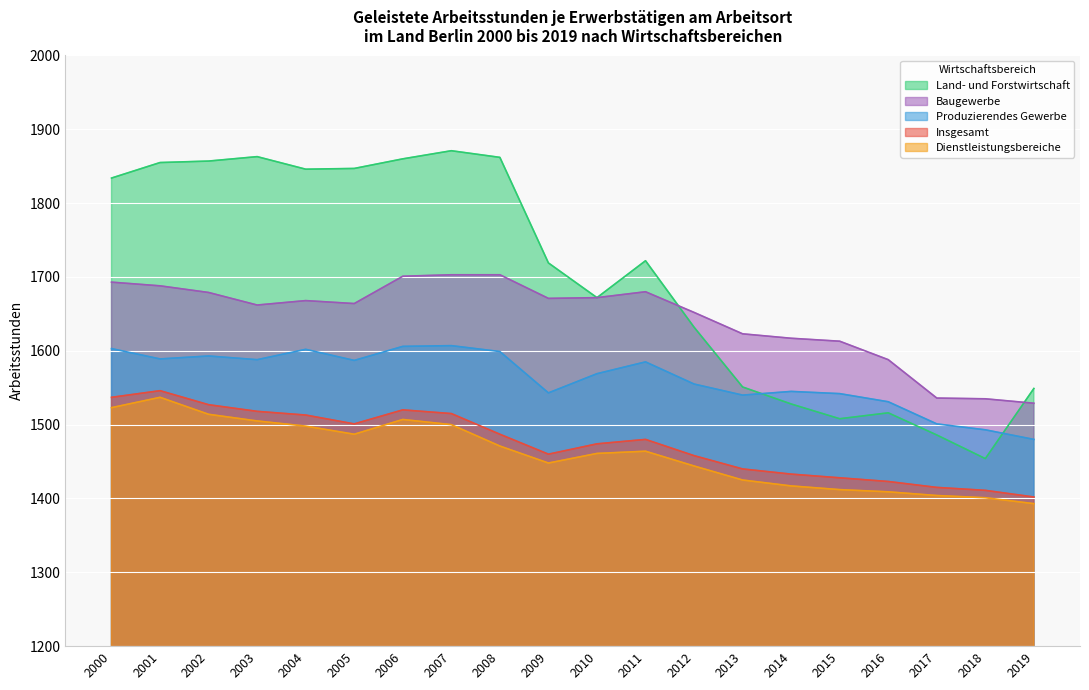

Where is the first local minimum for Baugewerbe?

2003